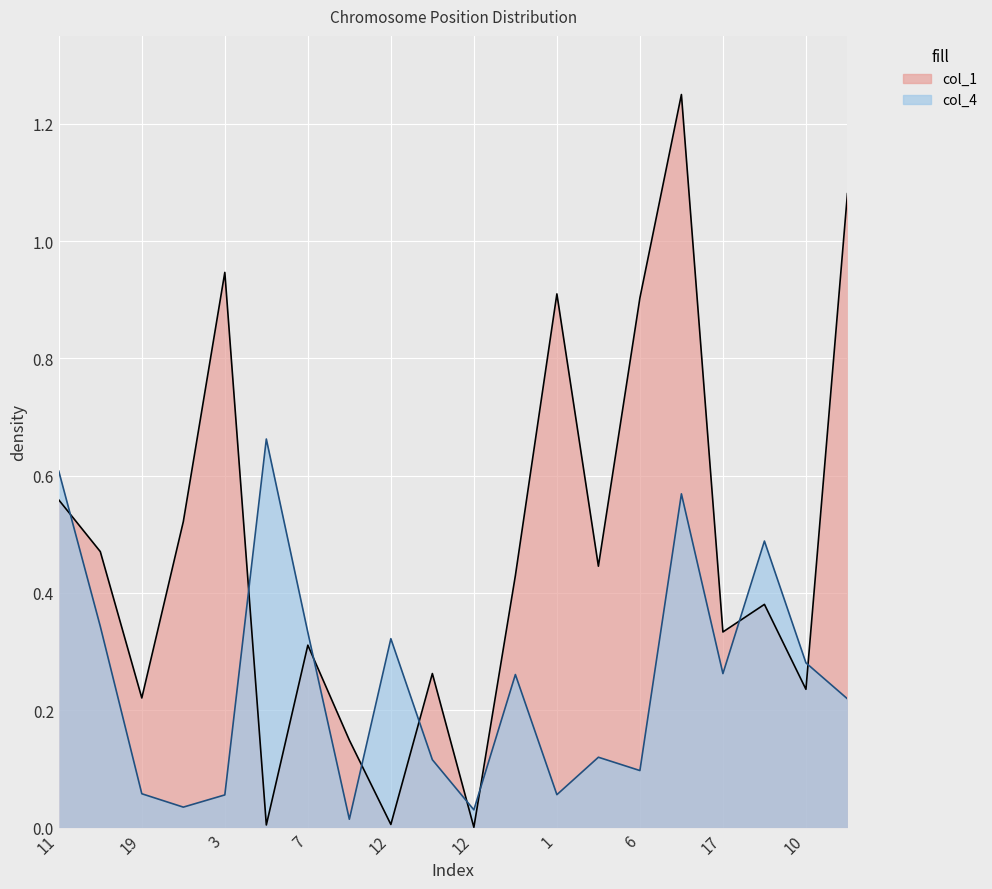

What is the difference between the highest and lowest values at 1?

0.9